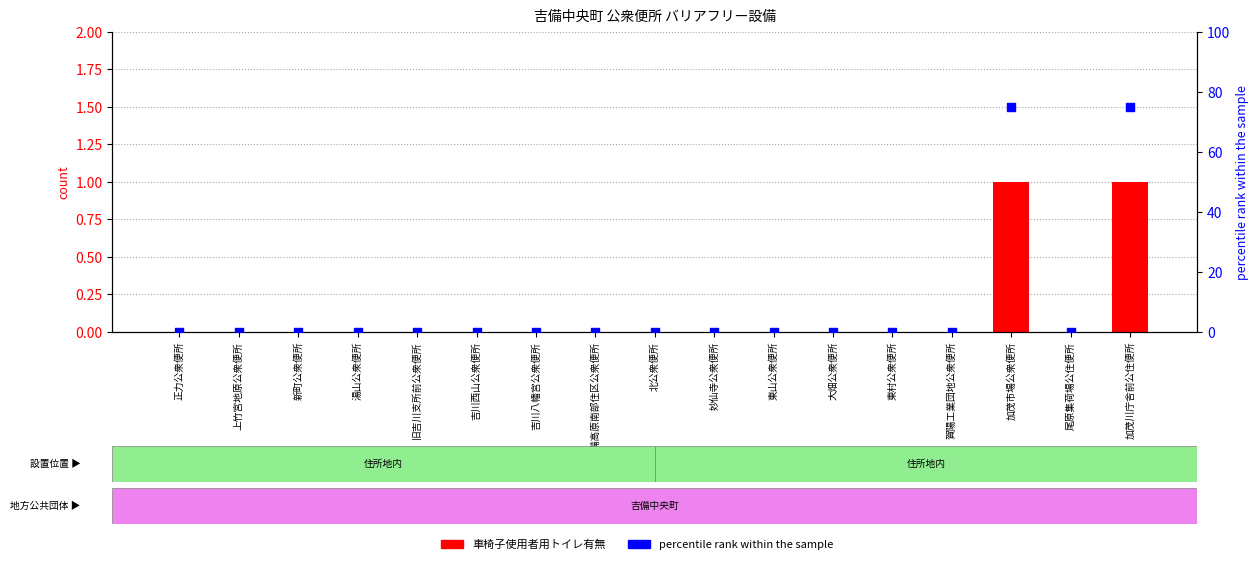

What are all the series names shown in the legend?

車椅子使用者用トイレ有無, percentile rank within the sample